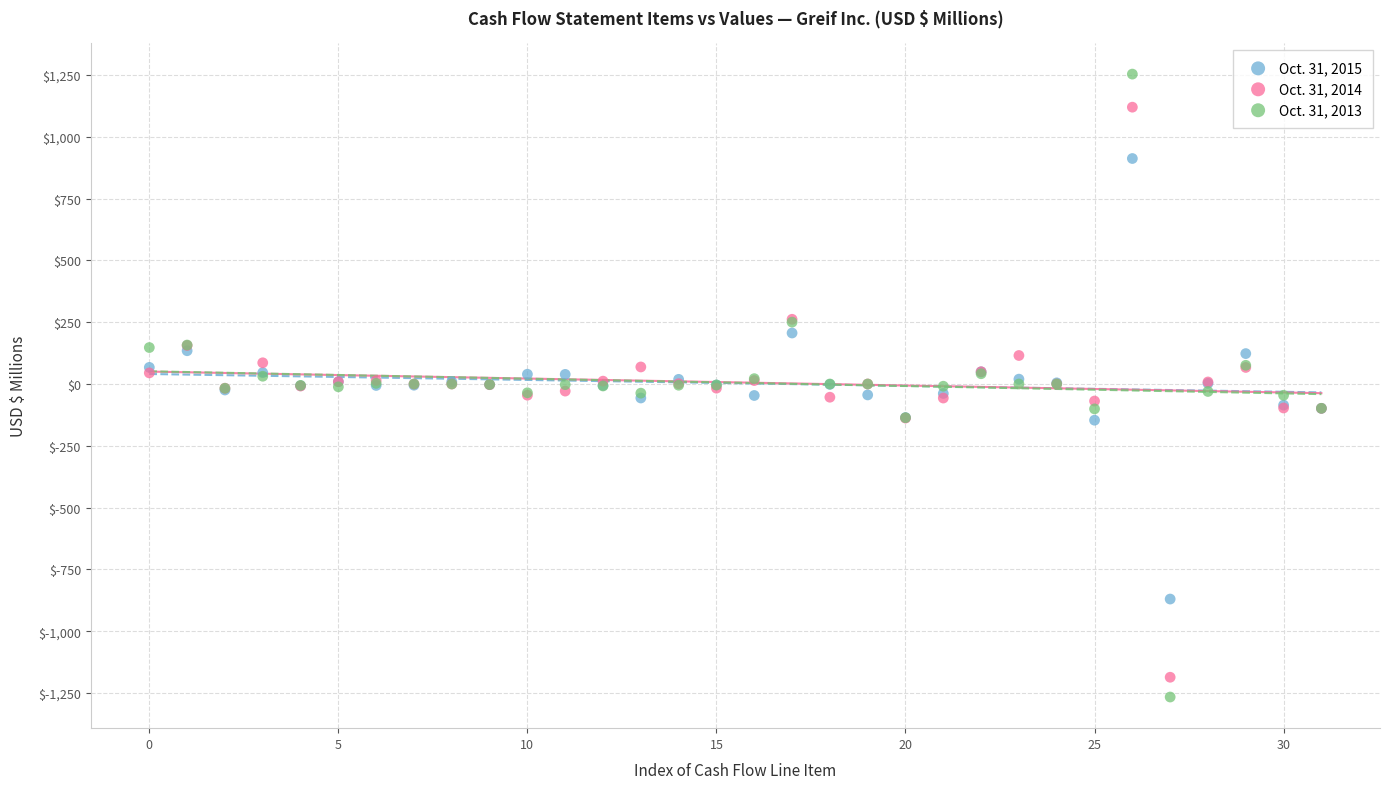

Which series has the widest spread of Y values?

Oct. 31, 2013